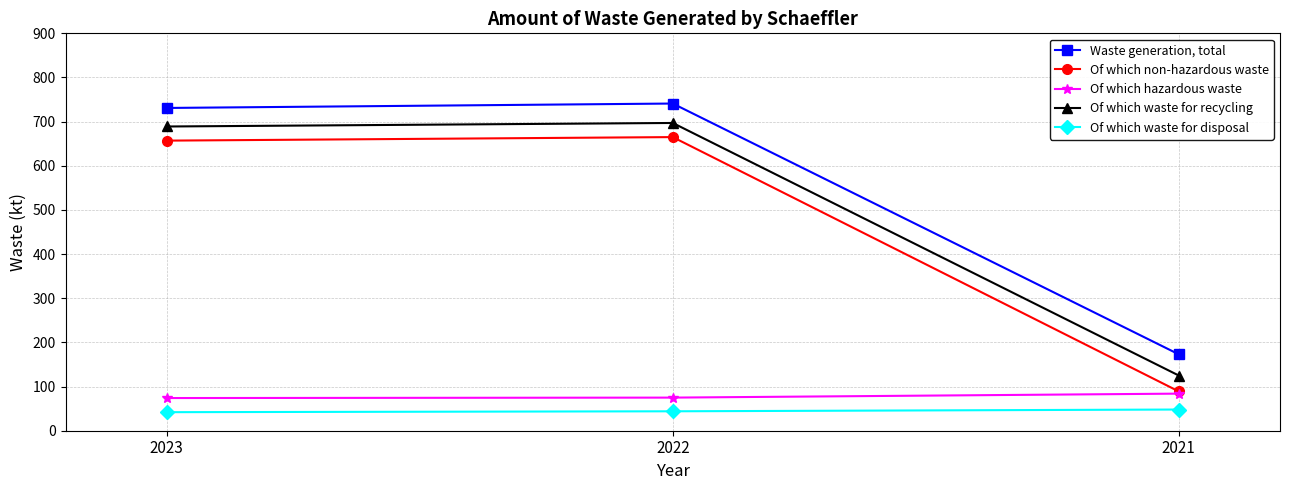

Which series has the largest total across all categories?

Waste generation, total